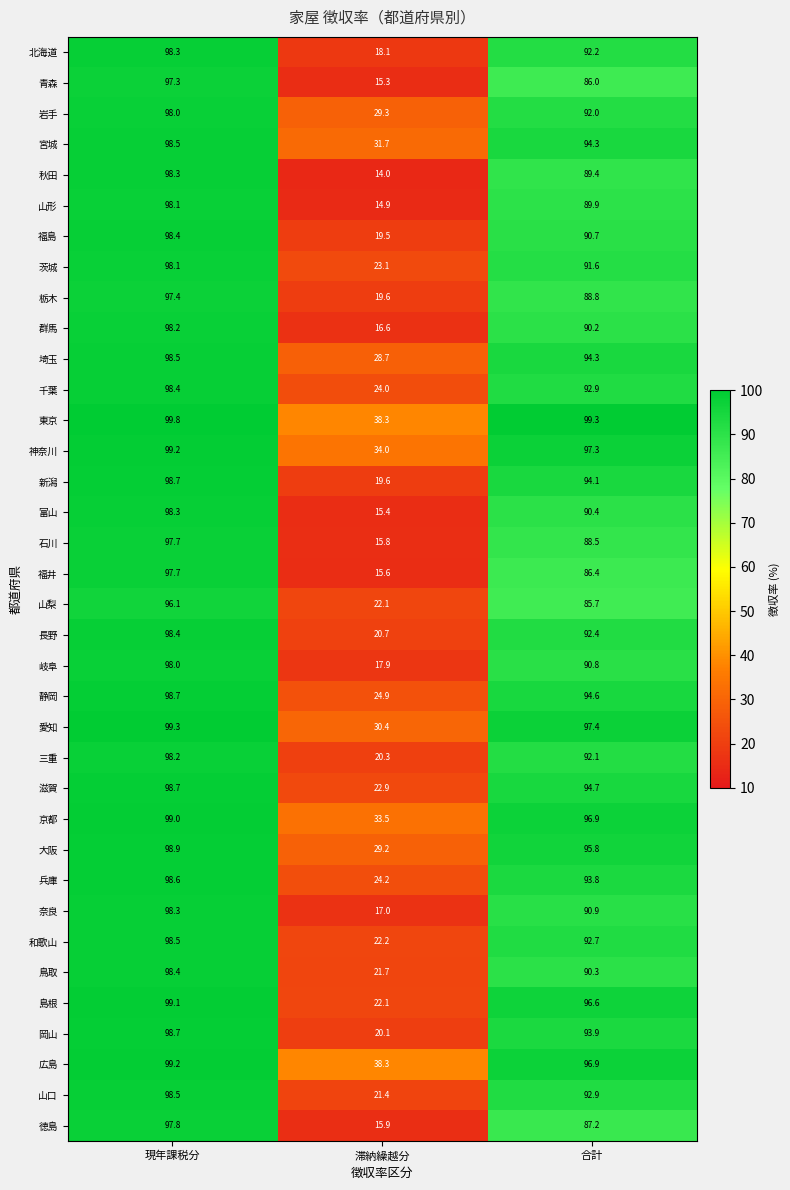

Where is 福島 nearest to the value 58?

合計